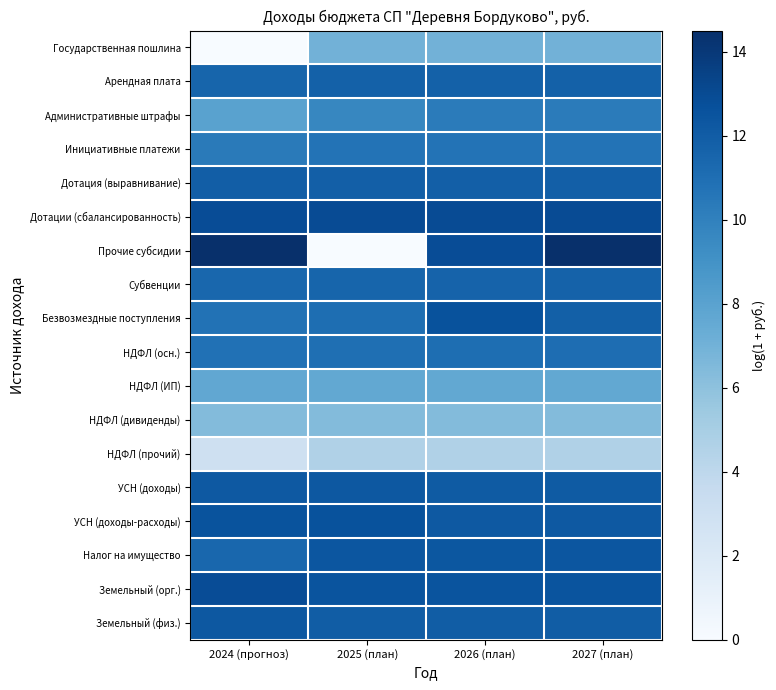

Rank the series by their maximum value, from lowest to highest.

НДФЛ (прочий), НДФЛ (дивиденды), Государственная пошлина, НДФЛ (ИП), Административные штрафы, Инициативные платежи, НДФЛ (осн.), Субвенции, Арендная плата, Дотация (выравнивание), УСН (доходы), Земельный (физ.), Налог на имущество, Безвозмездные поступления, УСН (доходы-расходы), Земельный (орг.), Дотации (сбалансированность), Прочие субсидии